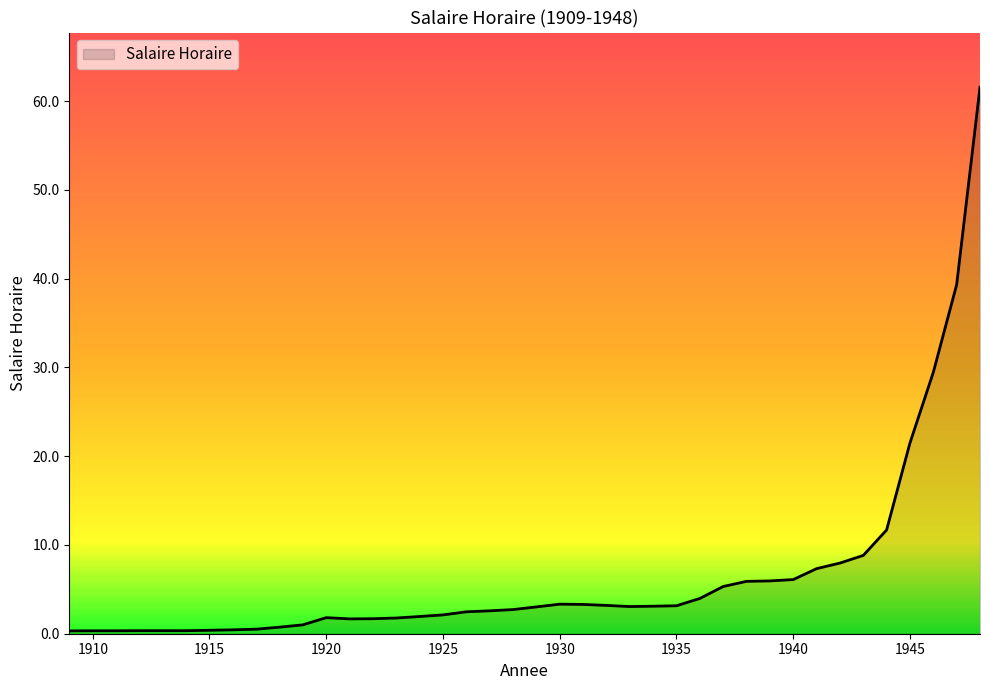

What is the maximum value shown in the chart?

61.6